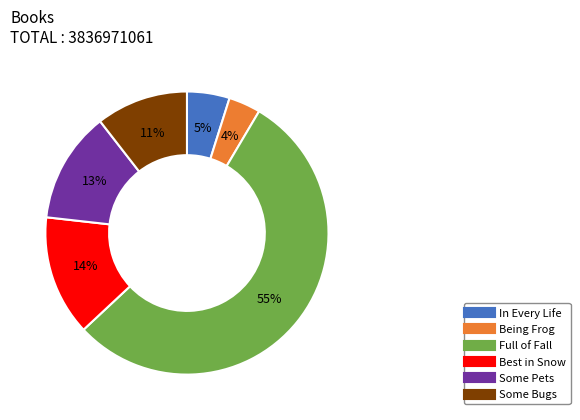

The Some Pets slice represents 6% of the pie. True or false?

False